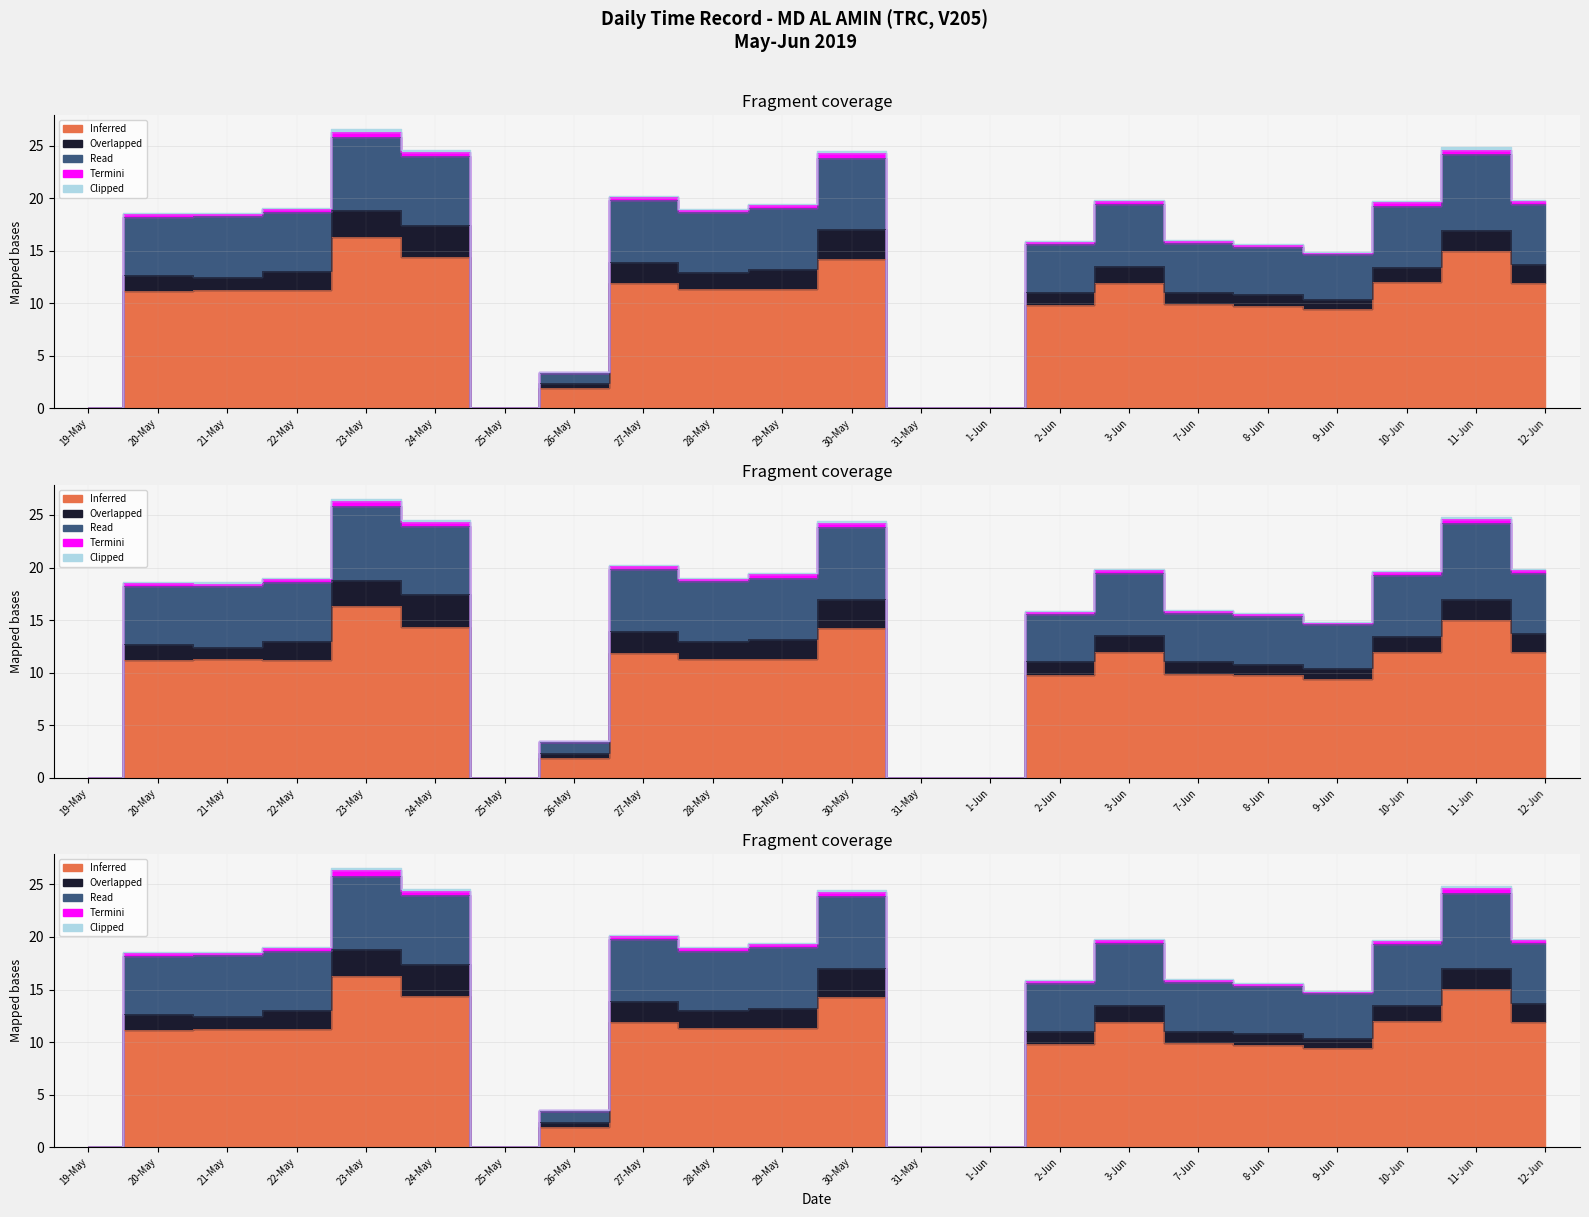

List the series in order of their peak value, highest first.

Inferred, Read, Overlapped, Termini, Clipped